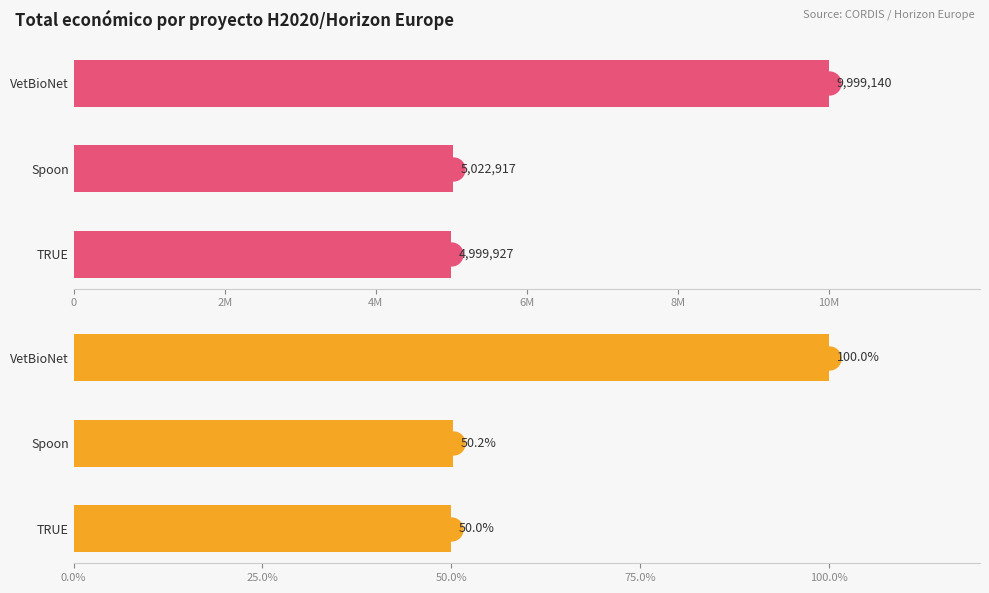

Is the value of Total económico at VetBioNet greater than the value of % del máximo at Spoon?

Yes